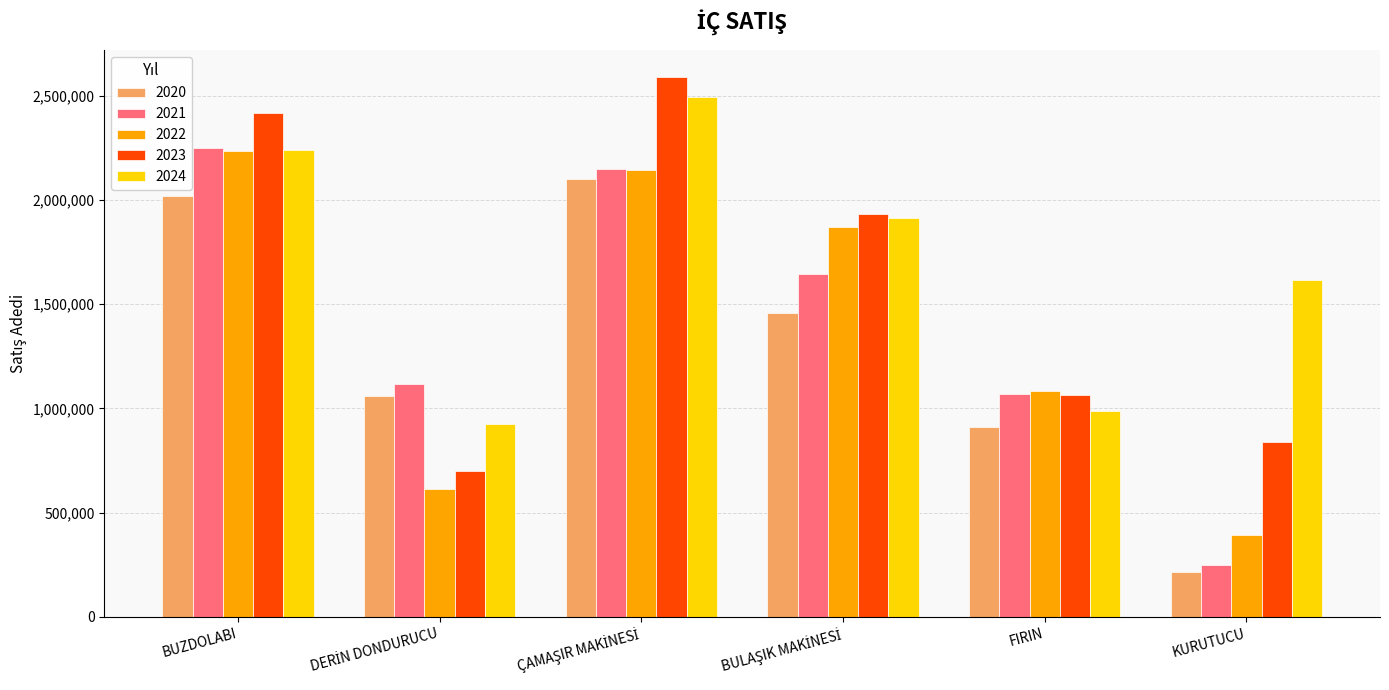

What is the difference between the maximum and minimum values in the 2023 series?

1892194